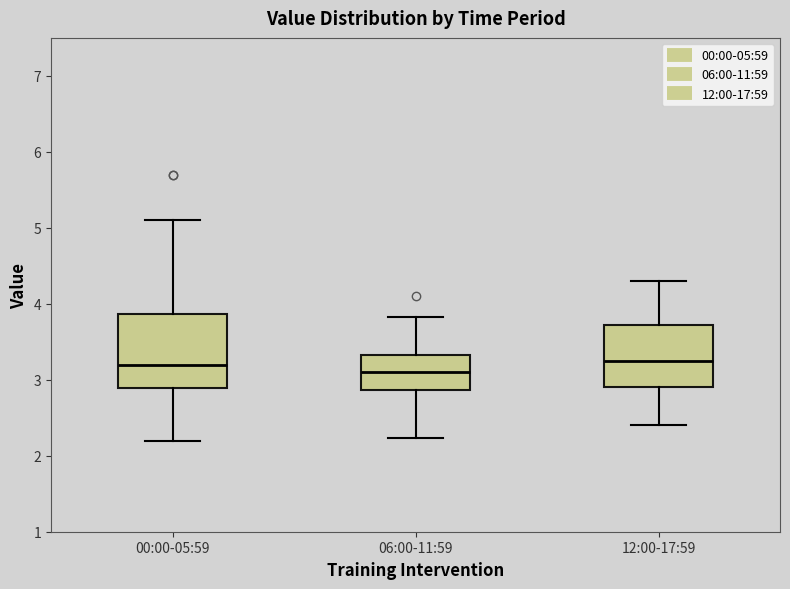

Comparing the boxes themselves (not the whiskers), which one is the tallest?

00:00-05:59